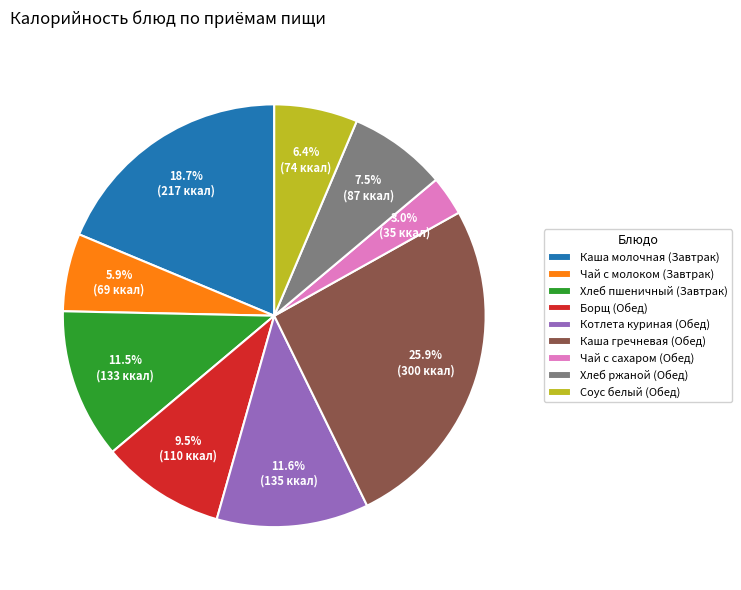

Is Чай с молоком (Завтрак) the majority of the pie?

No